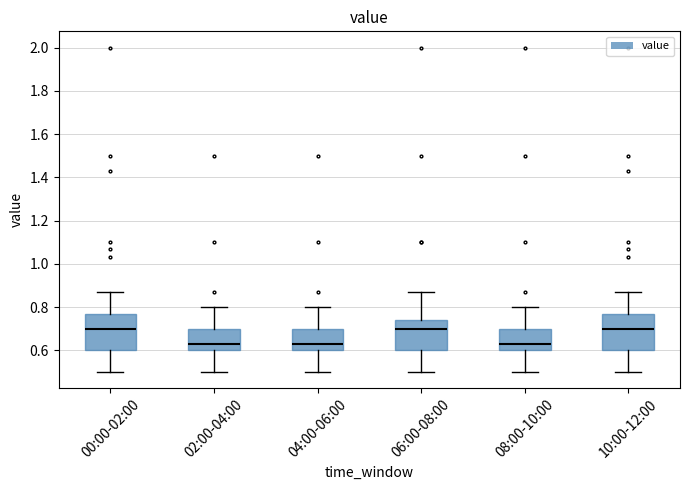

Reading left to right, read every box against the y-axis: the position of its median line, the range the box covers, and the ends of its whiskers. The values are not printed on the chart, so give them approximately, as read against the axis.

00:00-02:00: median 0.70, box 0.60 to 0.78, whiskers 0.50 to 0.88
02:00-04:00: median 0.64, box 0.60 to 0.70, whiskers 0.50 to 0.80
04:00-06:00: median 0.64, box 0.60 to 0.70, whiskers 0.50 to 0.80
06:00-08:00: median 0.70, box 0.60 to 0.74, whiskers 0.50 to 0.88
08:00-10:00: median 0.64, box 0.60 to 0.70, whiskers 0.50 to 0.80
10:00-12:00: median 0.70, box 0.60 to 0.78, whiskers 0.50 to 0.88